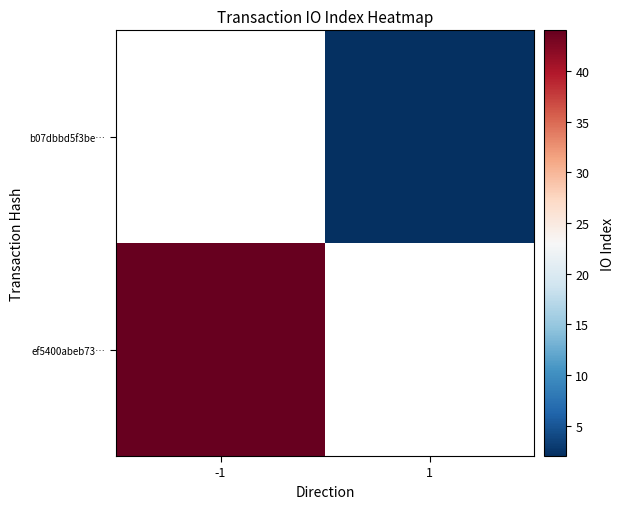

The b07dbbd5f3be… series shows 2.0 at 1. True or false?

True